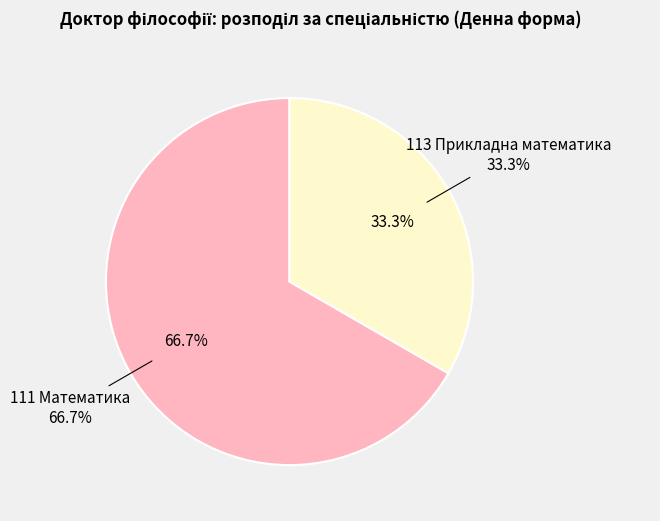

To the nearest percent, what portion does 113 Прикладна математика represent?

33%